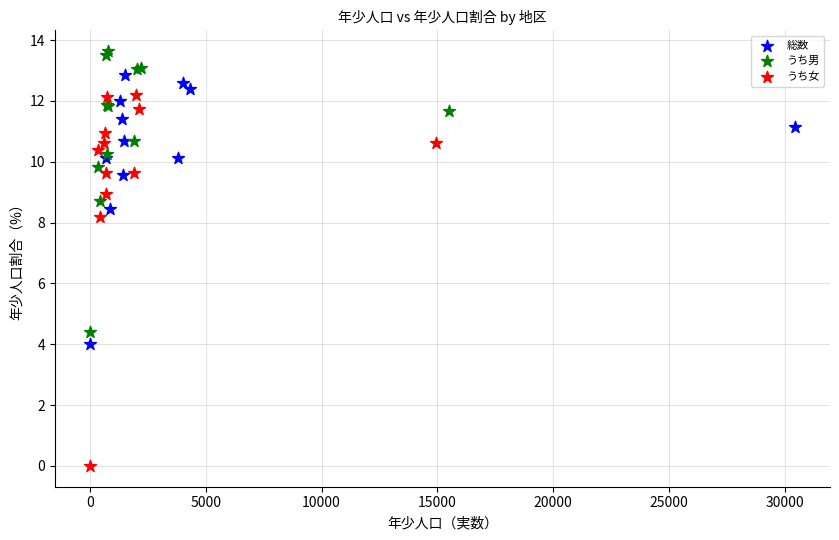

Which series has the largest Y range (max minus min)?

うち女